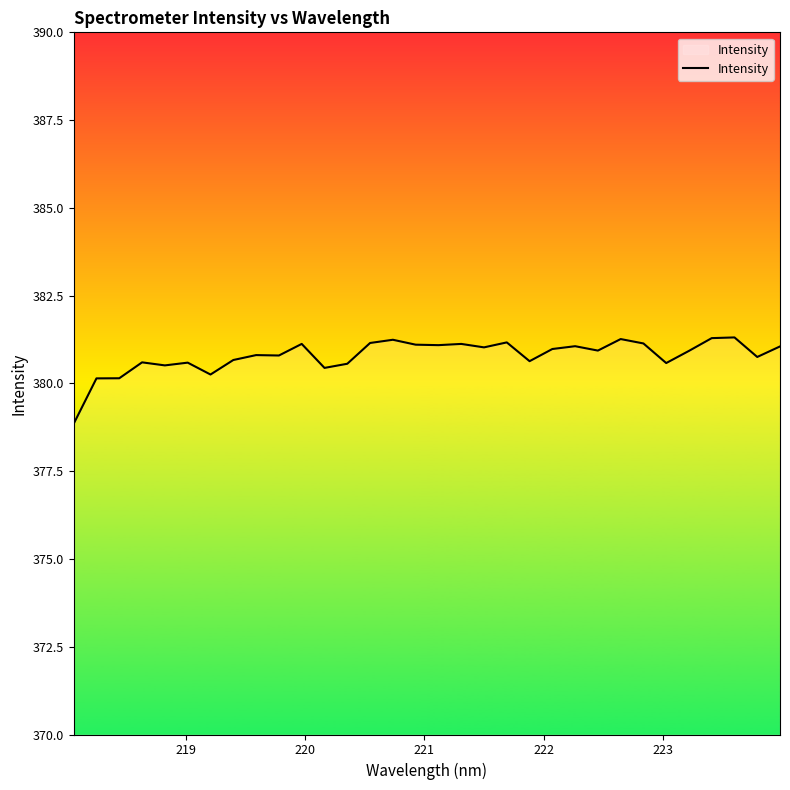

What is the difference between the maximum and minimum values?

2.5